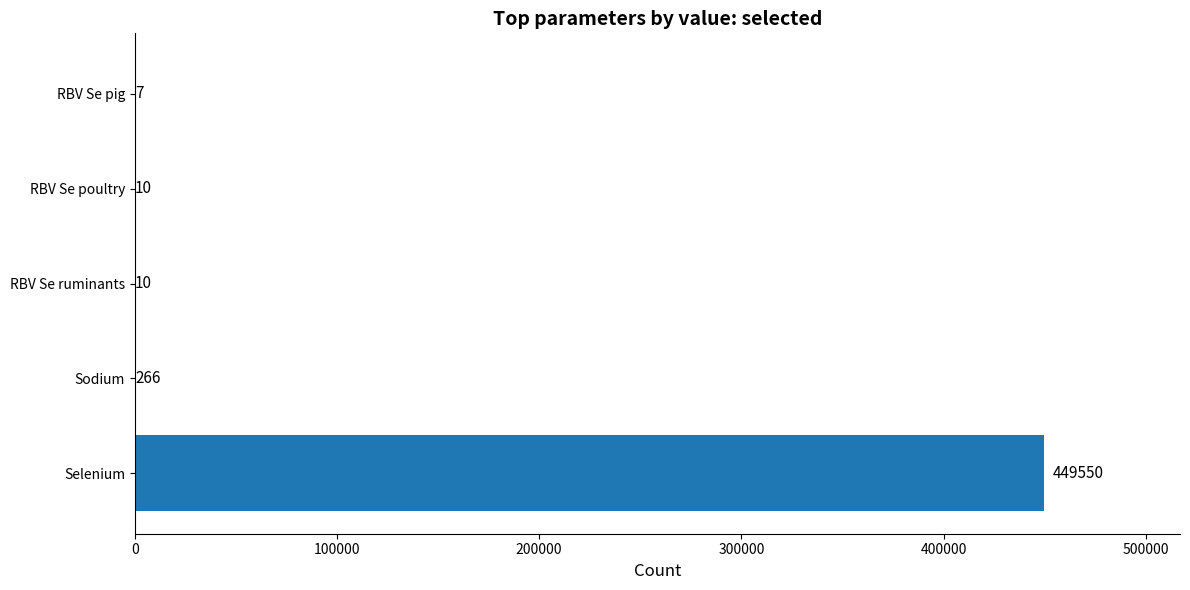

How many categories are shown in the chart?

5